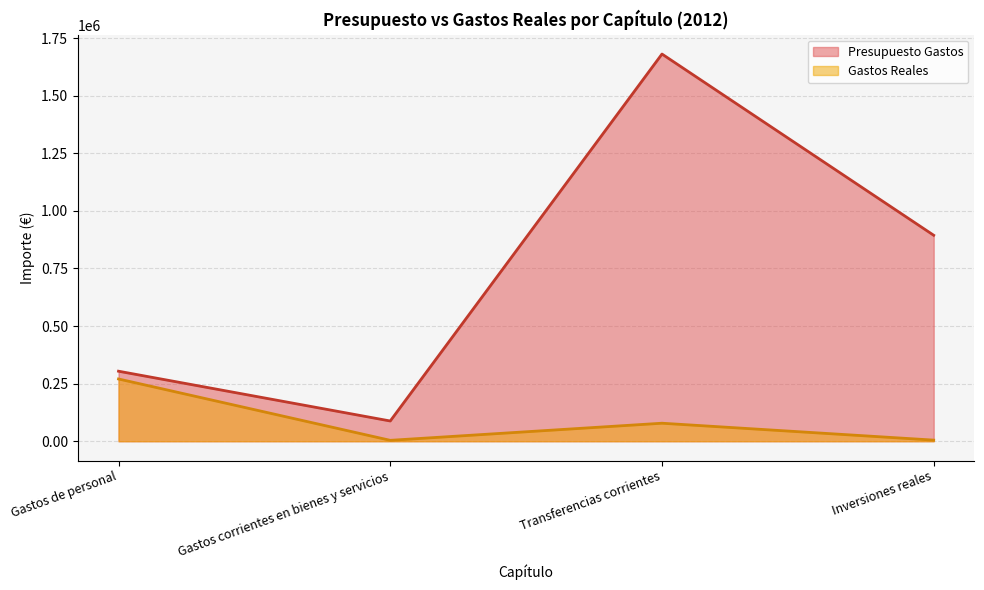

What value does the Presupuesto Gastos series have at Inversiones reales?

894200.0